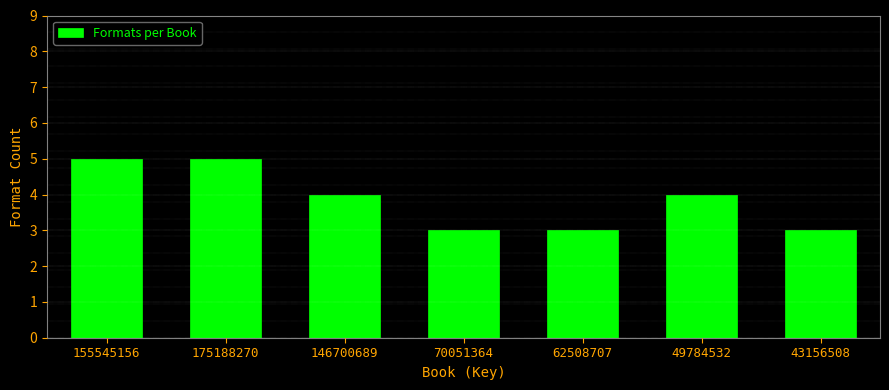

Reading left to right, extract all data points from this chart.

155545156=5	175188270=5	146700689=4	70051364=3	62508707=3	49784532=4	43156508=3